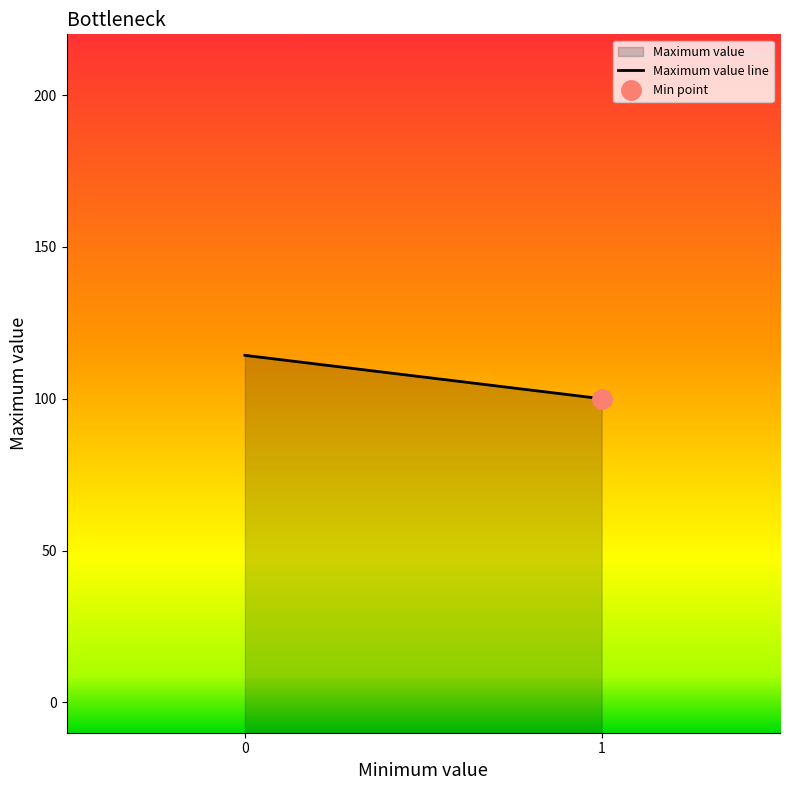

Rank the categories by value from highest to lowest.

0, 1